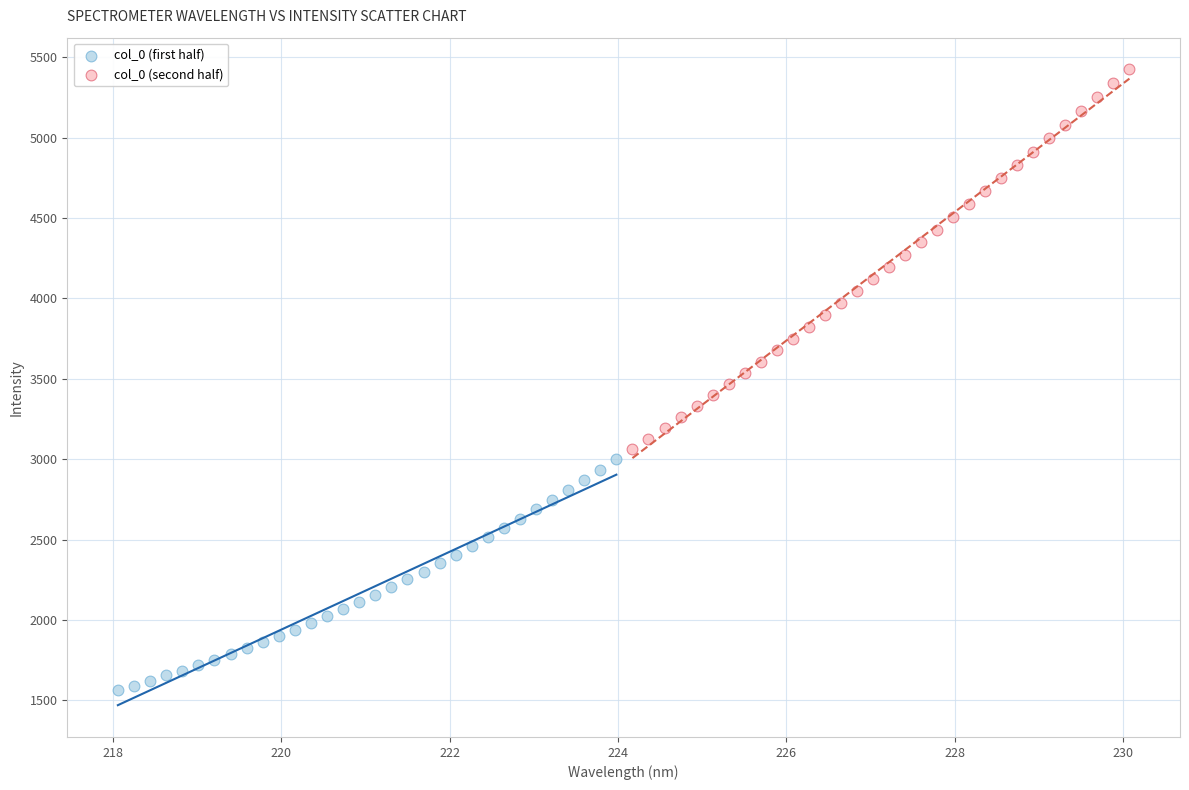

Which series contains the highest Y value?

col_0 (second half)